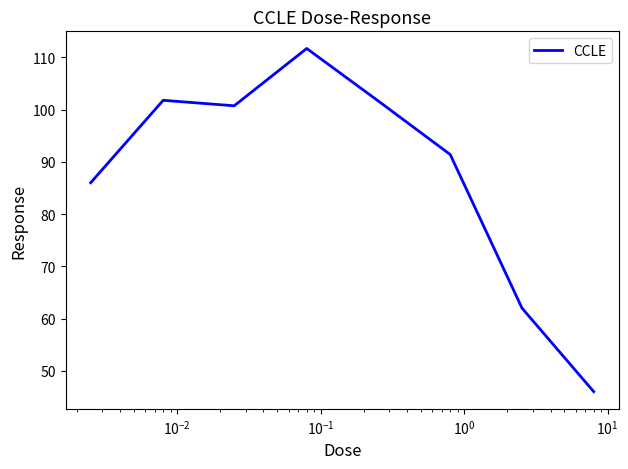

Is this an area chart (filled region under the line)?

No